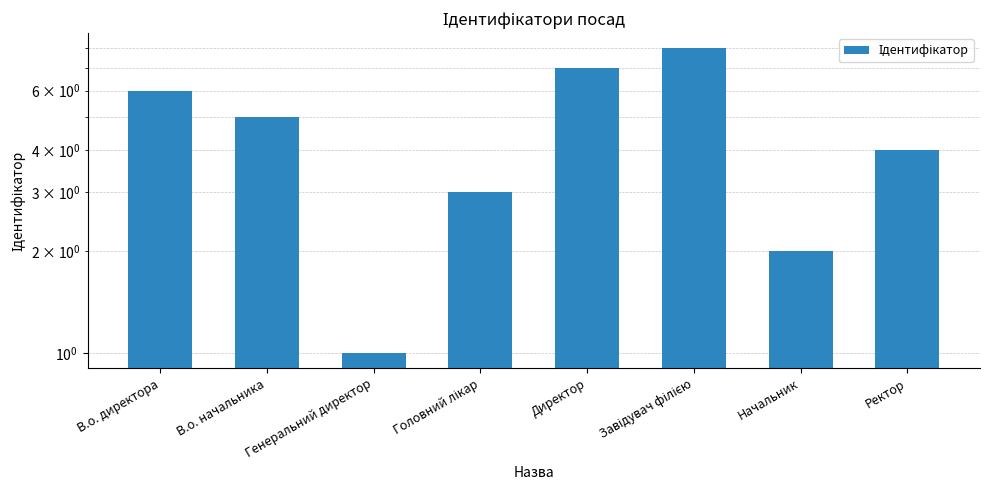

What is the sum of the values at Директор and В.о. начальника?

12